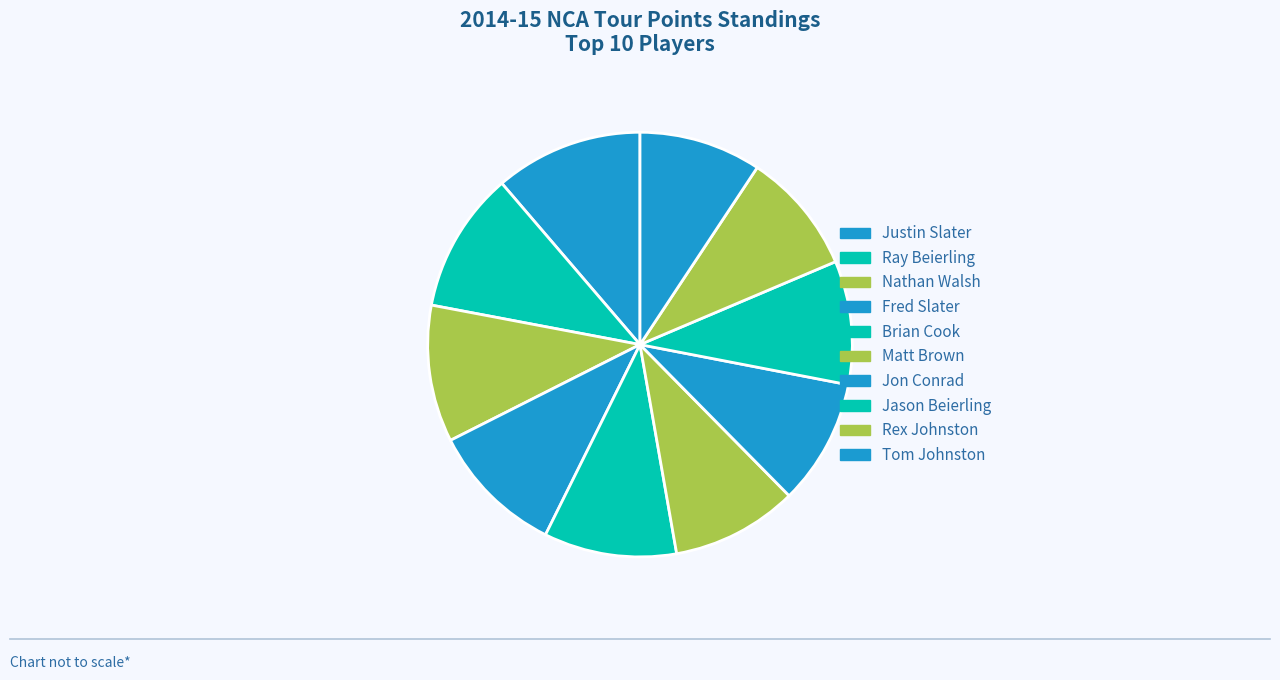

Approximately how many times larger is the value at Nathan Walsh compared to Tom Johnston?

1.1